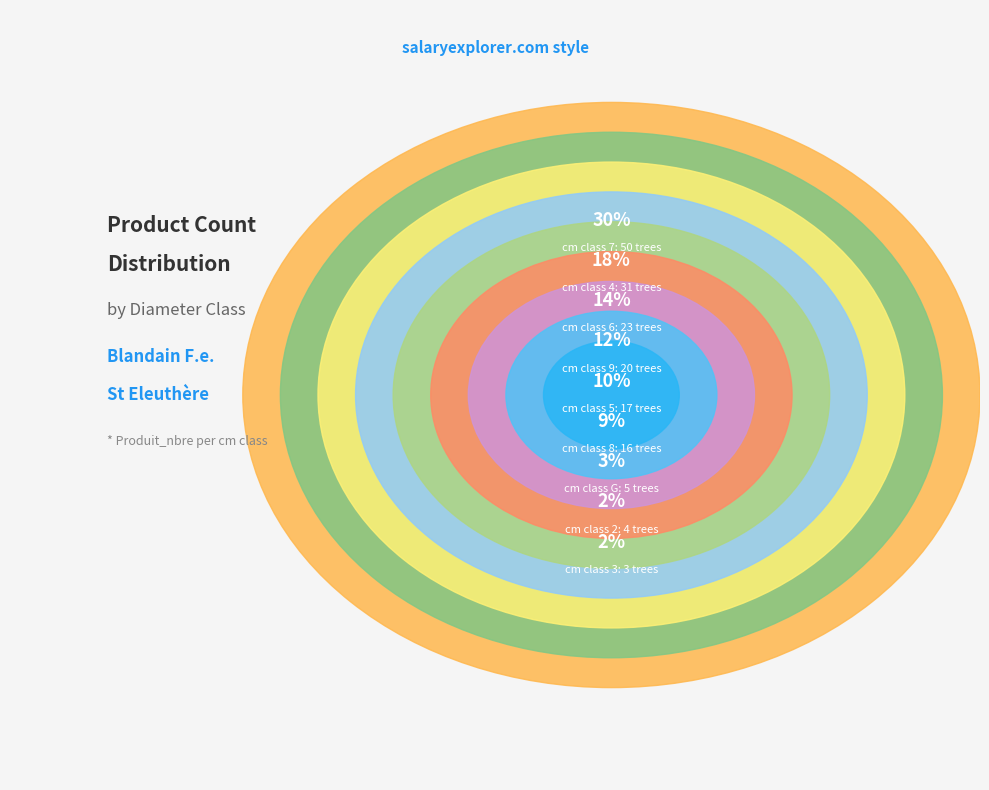

What is the ratio of the value at 6 to the value at 4?

0.7